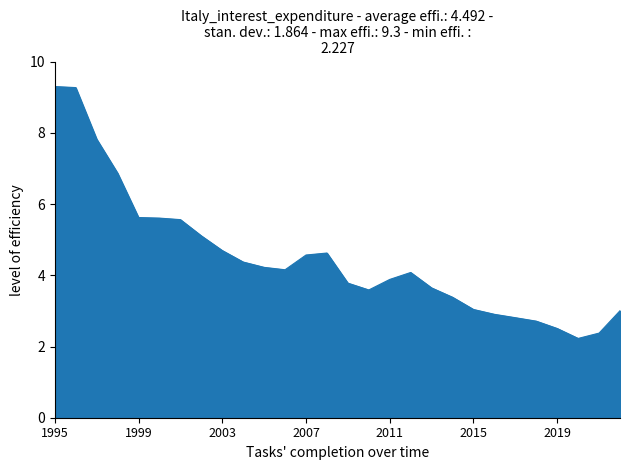

How many distinct data groups are displayed?

1